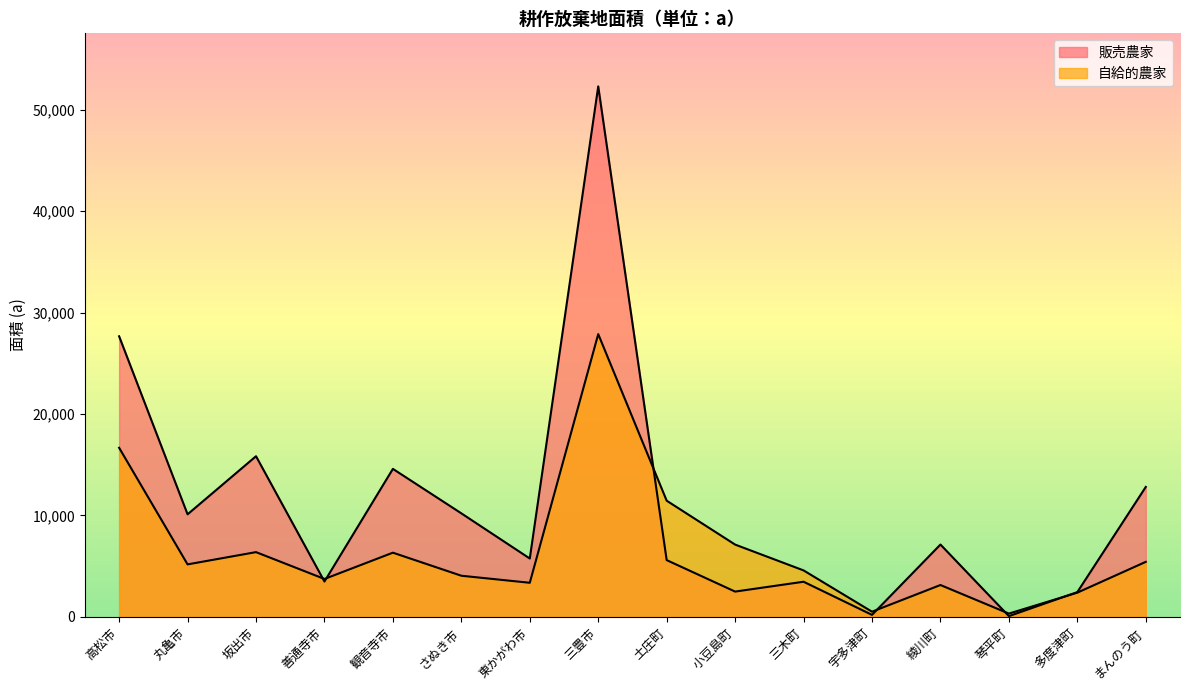

Reading left to right, transcribe all the data shown in this chart.

販売農家: 27672	10115	15845	3487	14597	10211	5757	52317	5599	2496	3467	199	7135	75	2444	12816
自給的農家: 16675	5178	6387	3740	6333	4059	3364	27887	11459	7130	4584	512	3143	326	2391	5428